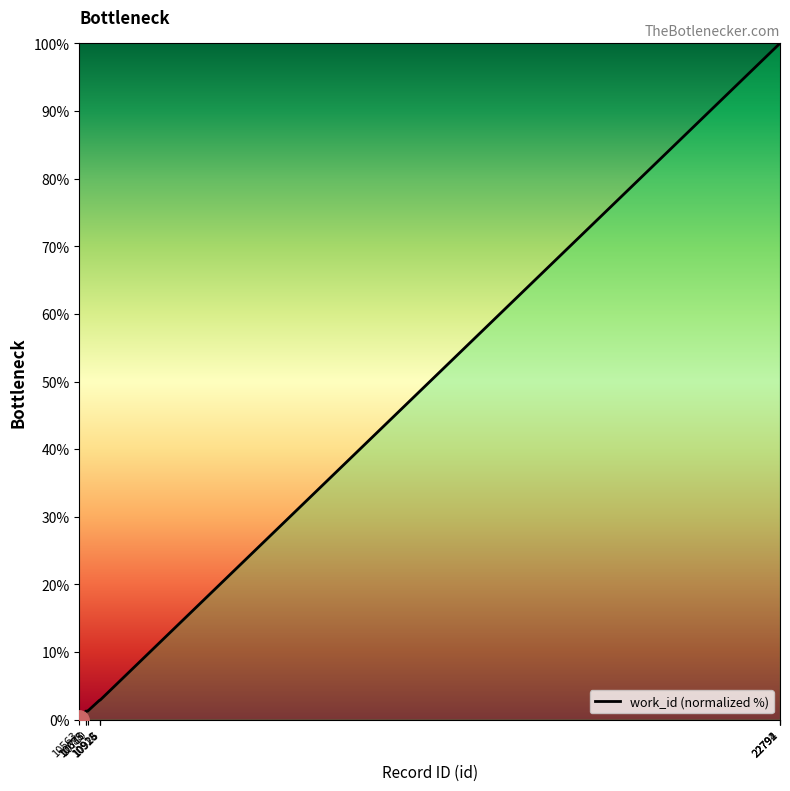

What is the difference between the maximum and minimum values?

100.0